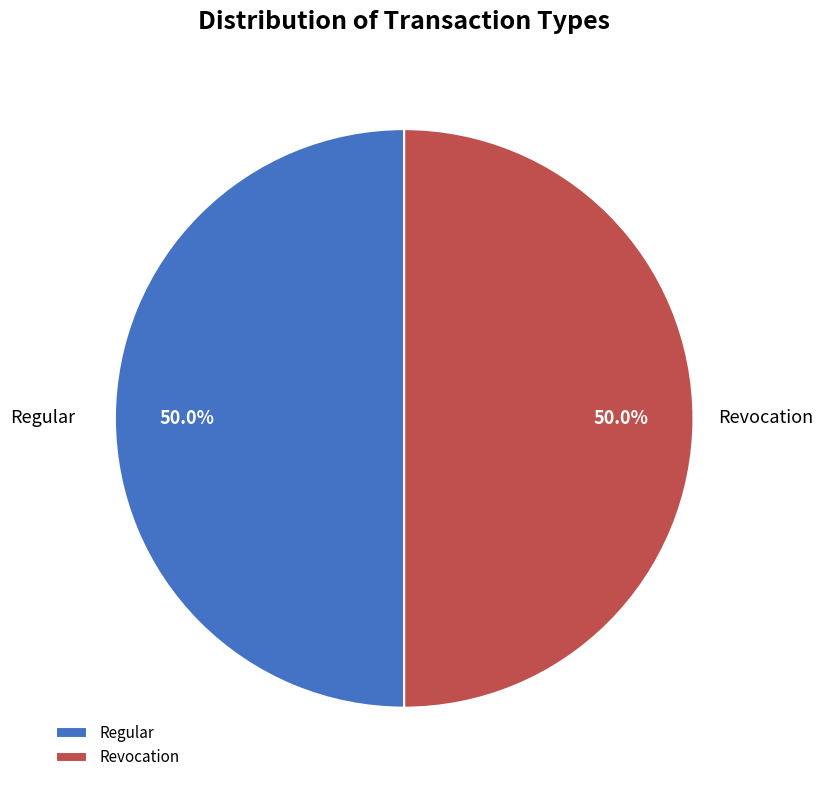

What percentage do Regular and Revocation together represent?

100.0%